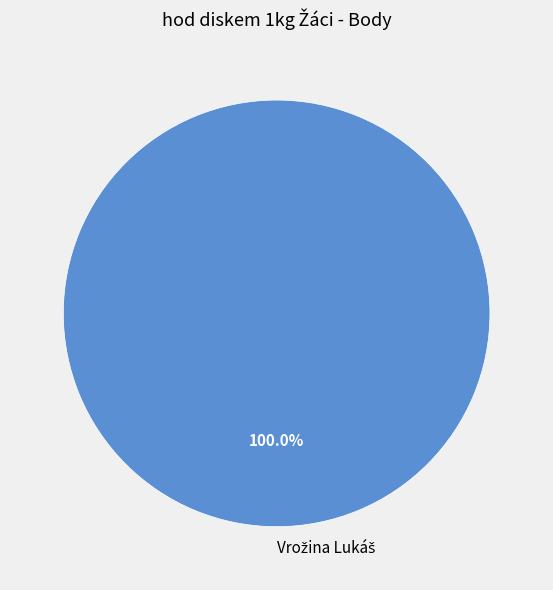

Count the number of slices in the pie.

1